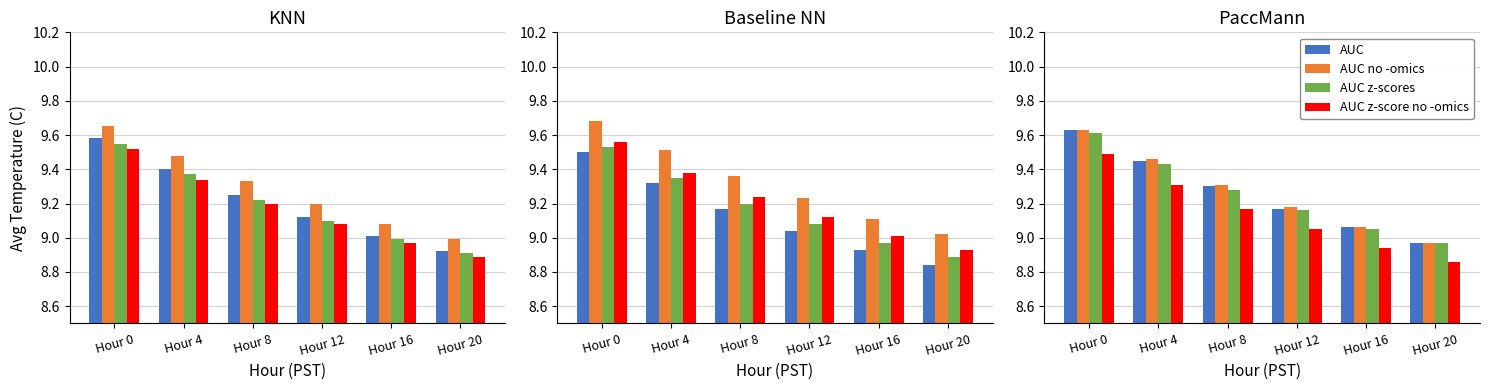

The value of AUC no -omics at Hour 20 is 9.0. True or false?

True